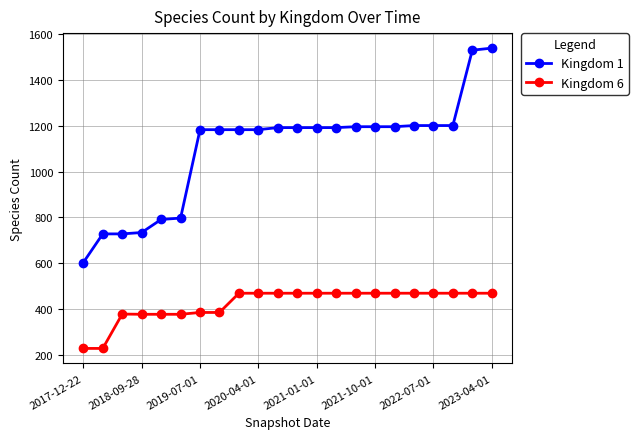

What are all the series names shown in the legend?

Kingdom 1, Kingdom 6